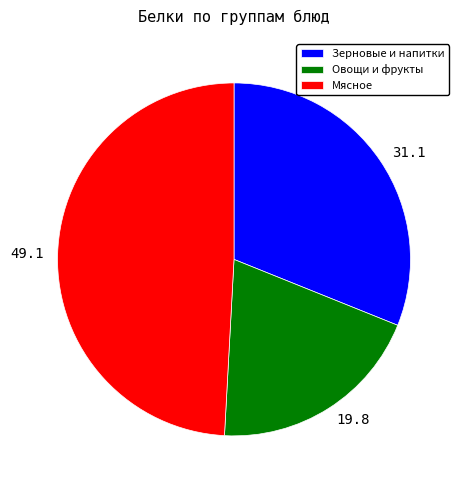

Does 19.8 represent more than half of the total?

No